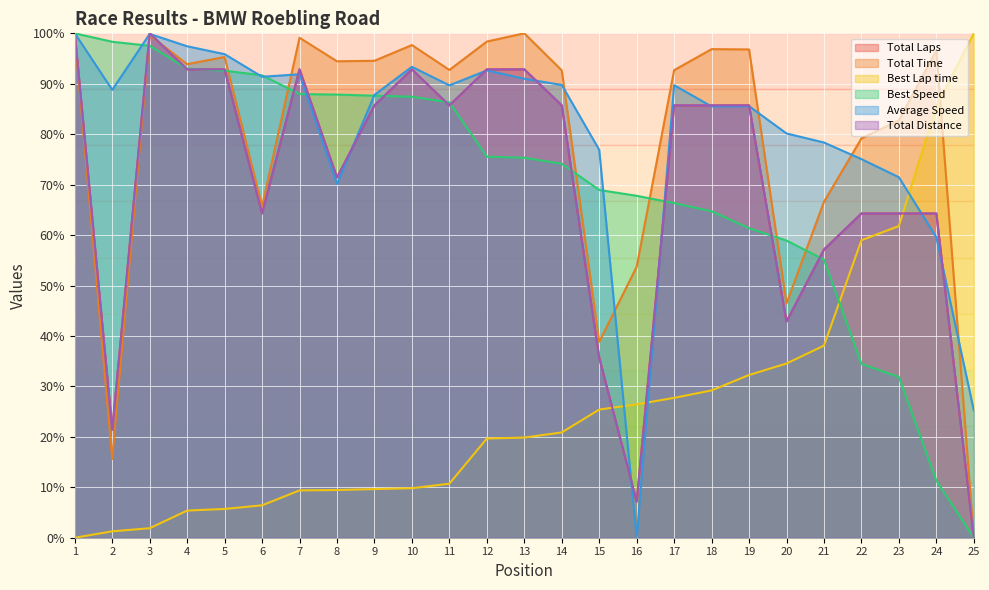

Which series ends up on top after the final intersection of Best Lap time and Best Speed?

Best Lap time